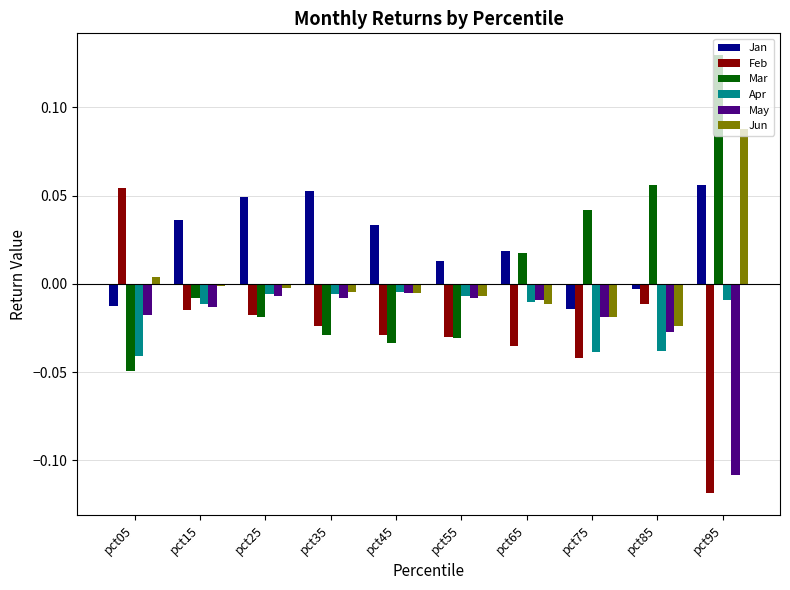

The Feb series shows -0.0 at pct85. True or false?

True